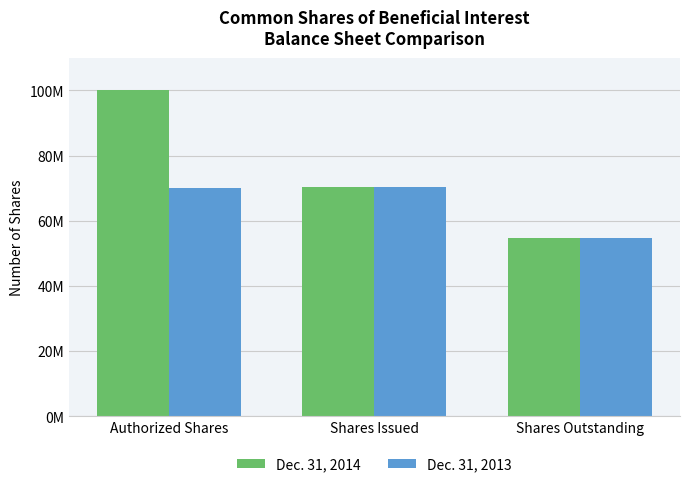

Rank the series by their maximum value, from lowest to highest.

Dec. 31, 2013, Dec. 31, 2014